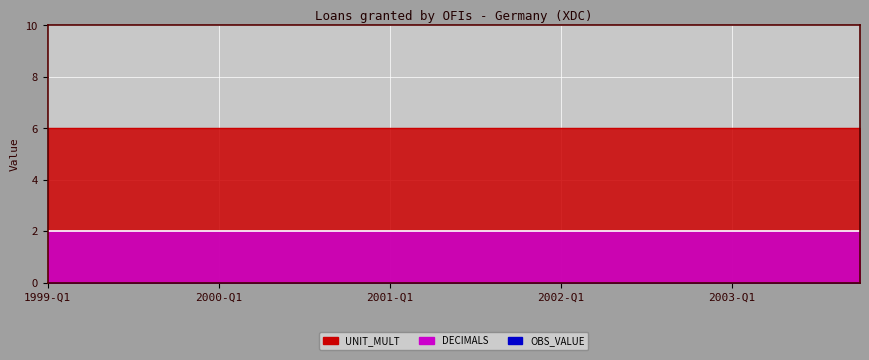

Which has a higher value, 1999-Q1 or 2002-Q2?

1999-Q1